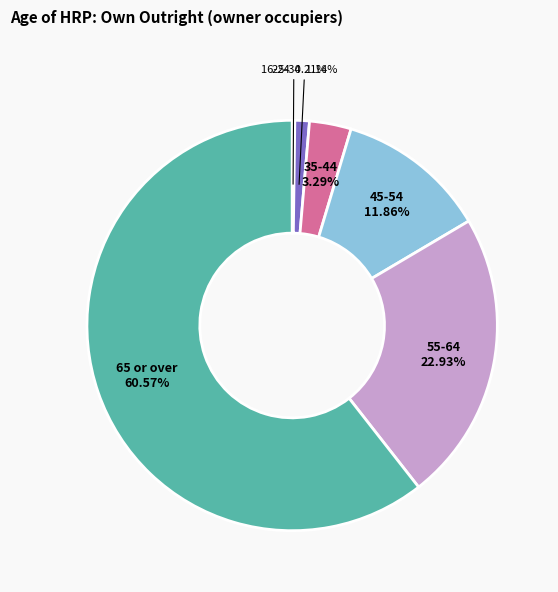

Combined, what portion of the pie is 65 or over and 35-44?

63.9%